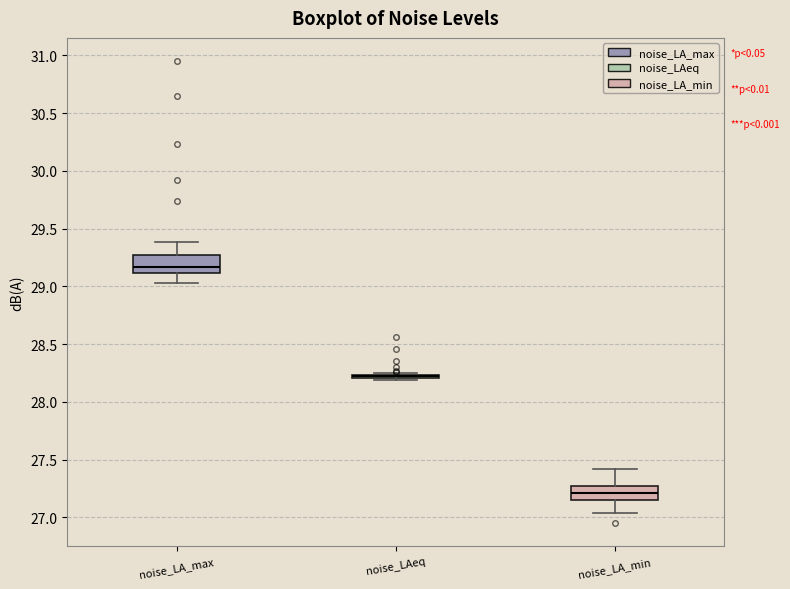

Reading left to right, read every box against the y-axis: the position of its median line, the range the box covers, and the ends of its whiskers. The values are not printed on the chart, so give them approximately, as read against the axis.

noise_LA_max: median 29.15, box 29.10 to 29.25, whiskers 29.05 to 29.40
noise_LAeq: box collapsed to a line at 28.20, whiskers 28.20 to 28.25
noise_LA_min: median 27.20, box 27.15 to 27.25, whiskers 27.05 to 27.40